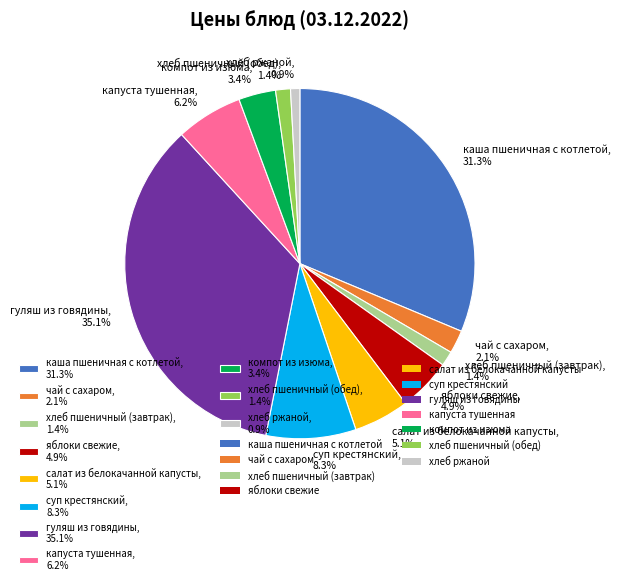

Which category has the biggest portion of the pie?

гуляш из говядины